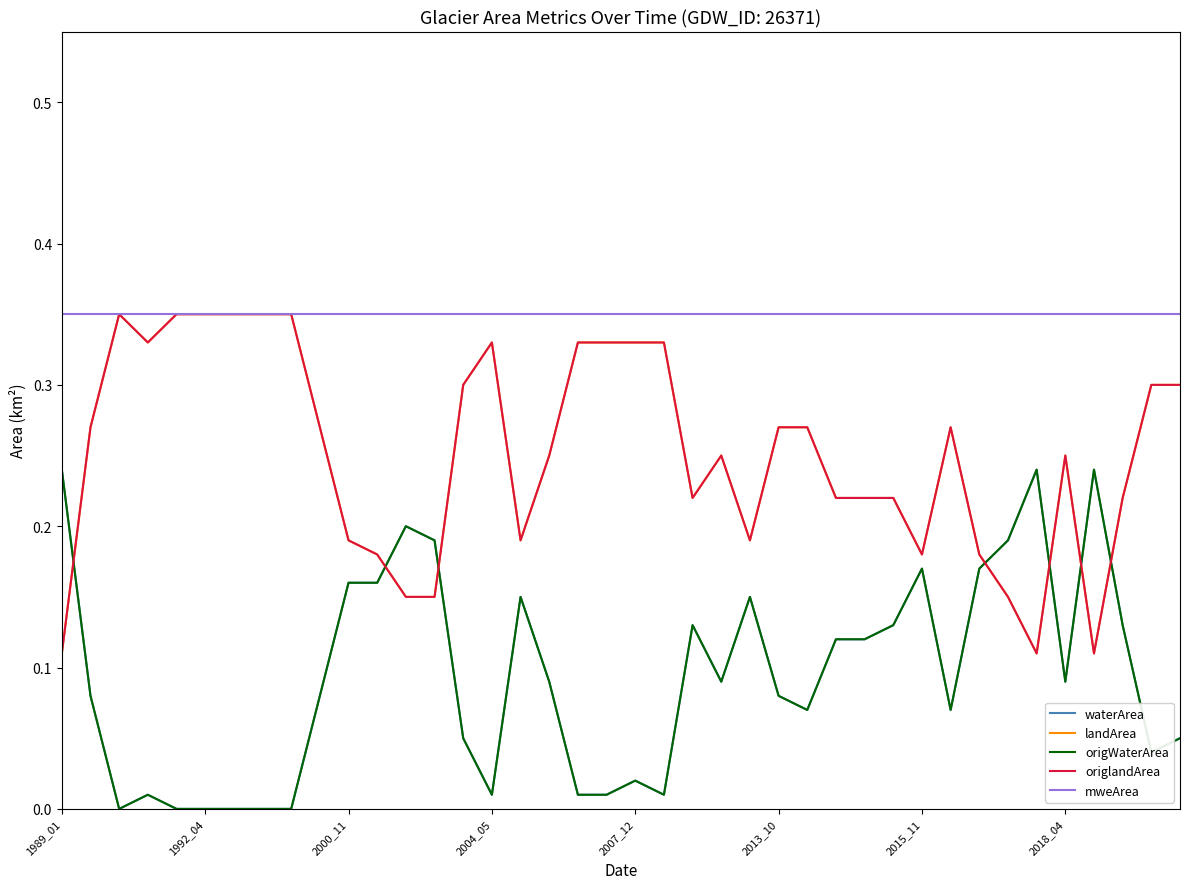

Is this an area chart (filled region under the line)?

No